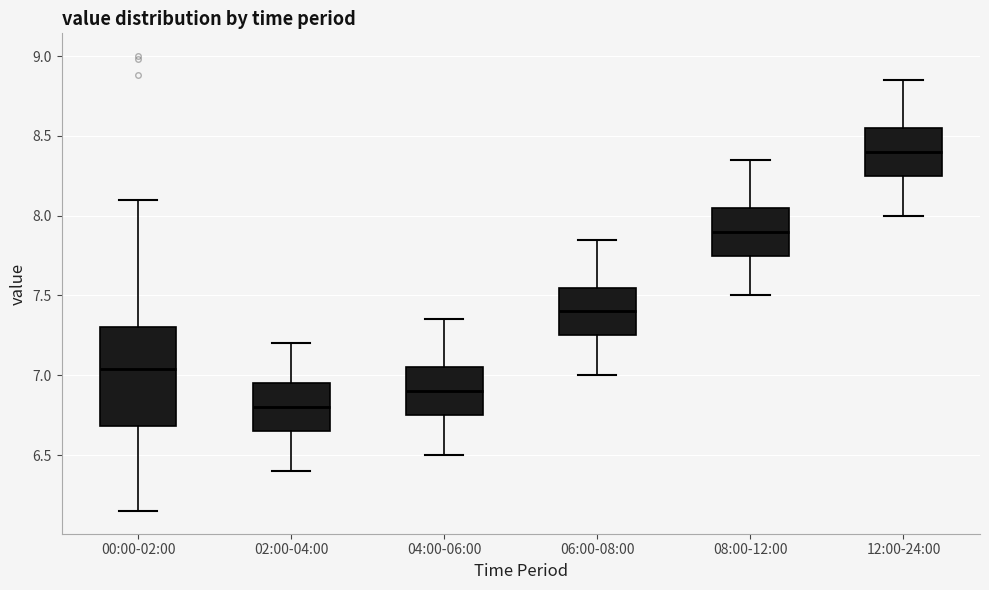

Which box's median line is the lowest?

02:00-04:00